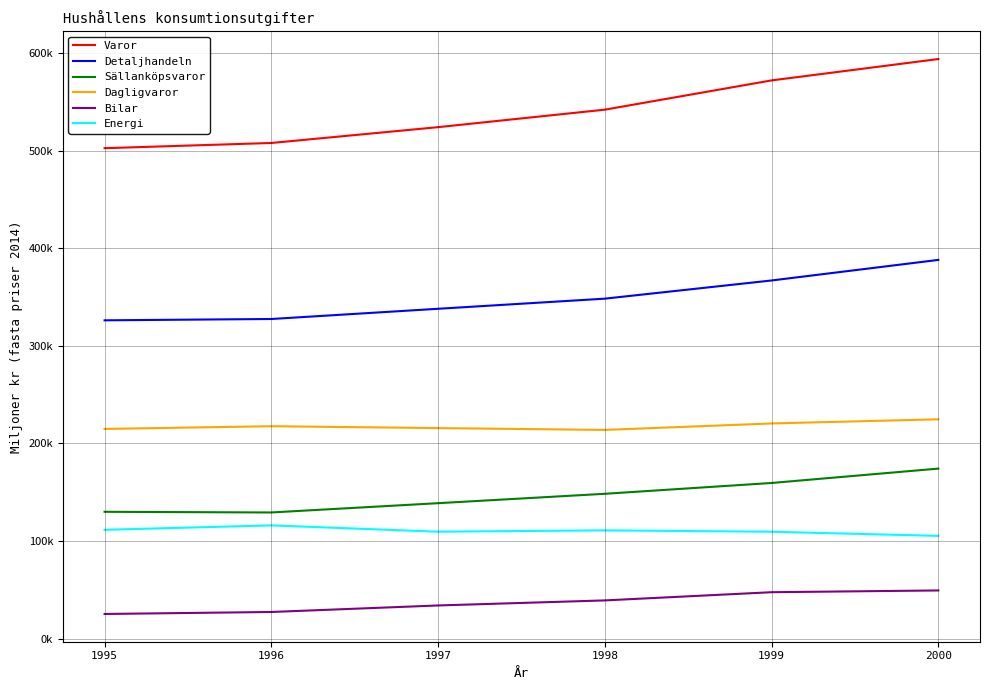

Rank the series at 1996 from lowest to highest value.

Bilar, Energi, Sällanköpsvaror, Dagligvaror, Detaljhandeln, Varor